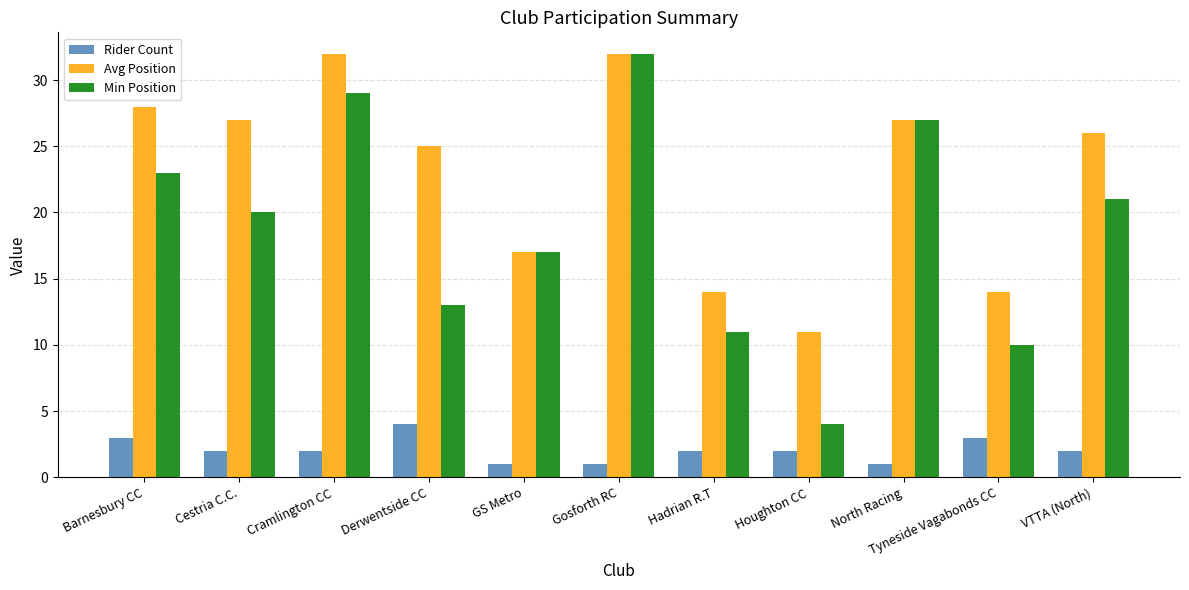

Count the number of data series in this chart.

3